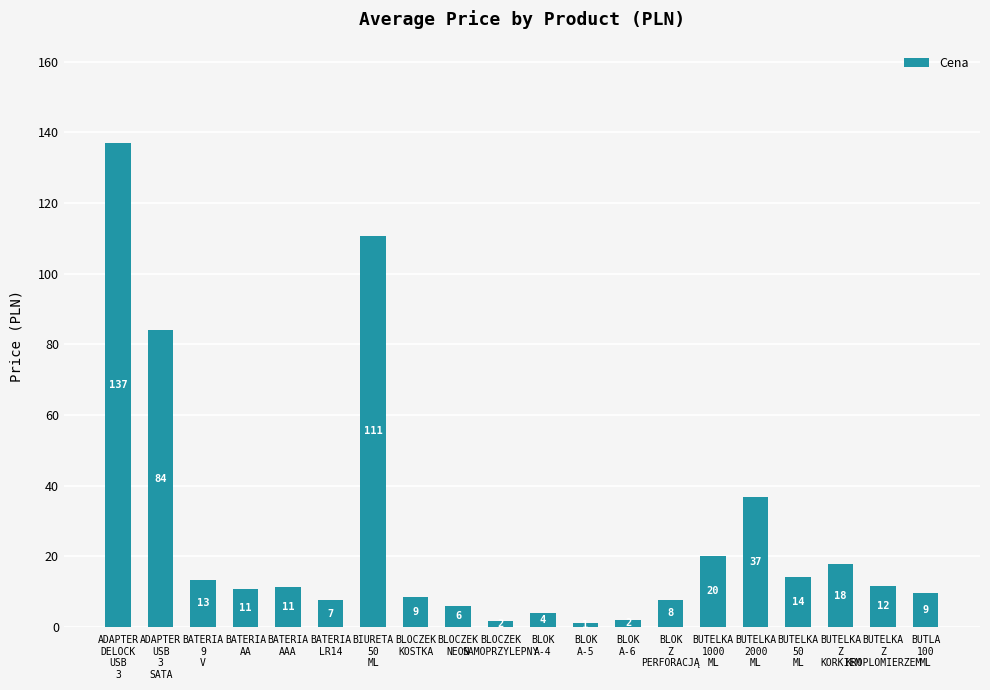

Are the bars horizontal?

No